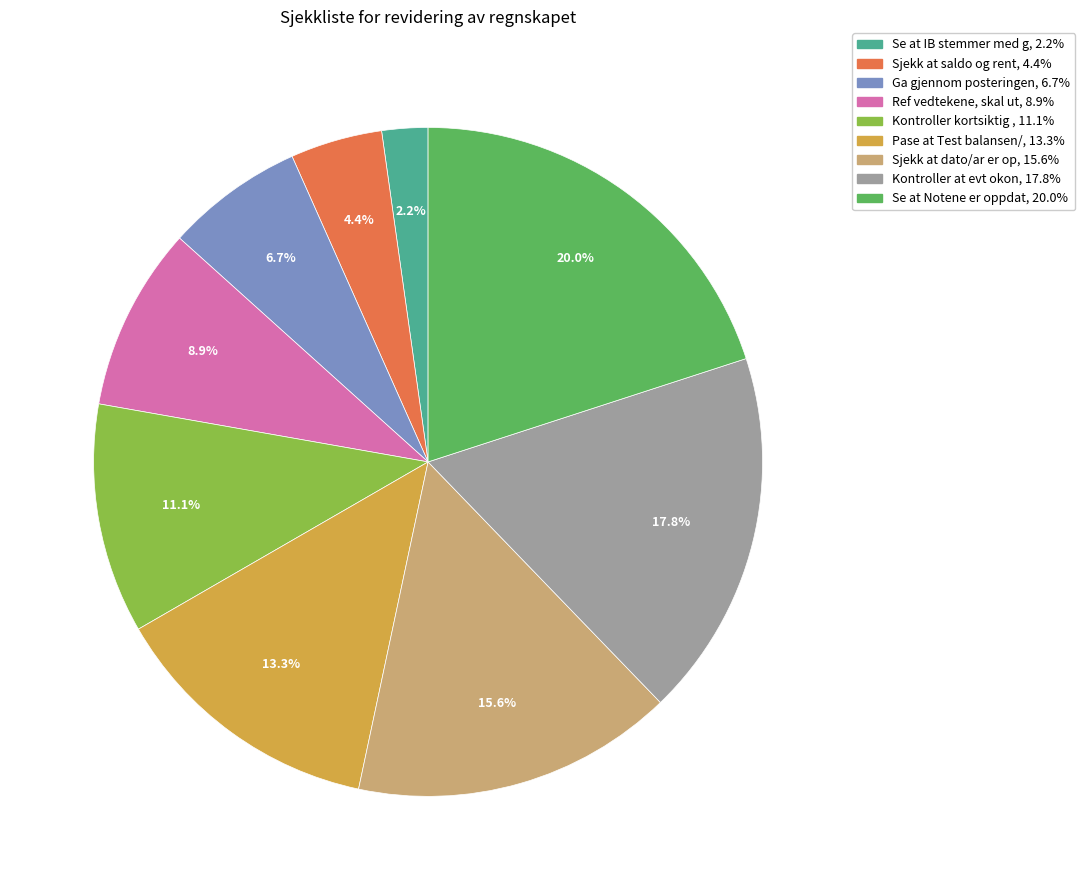

Is there a majority slice in this chart?

No